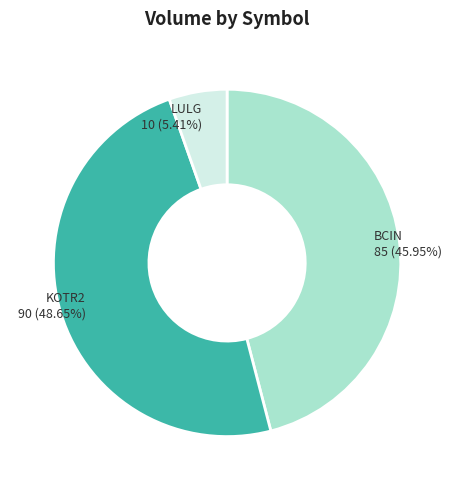

Rank the categories by value from lowest to highest.

LULG, BCIN, KOTR2